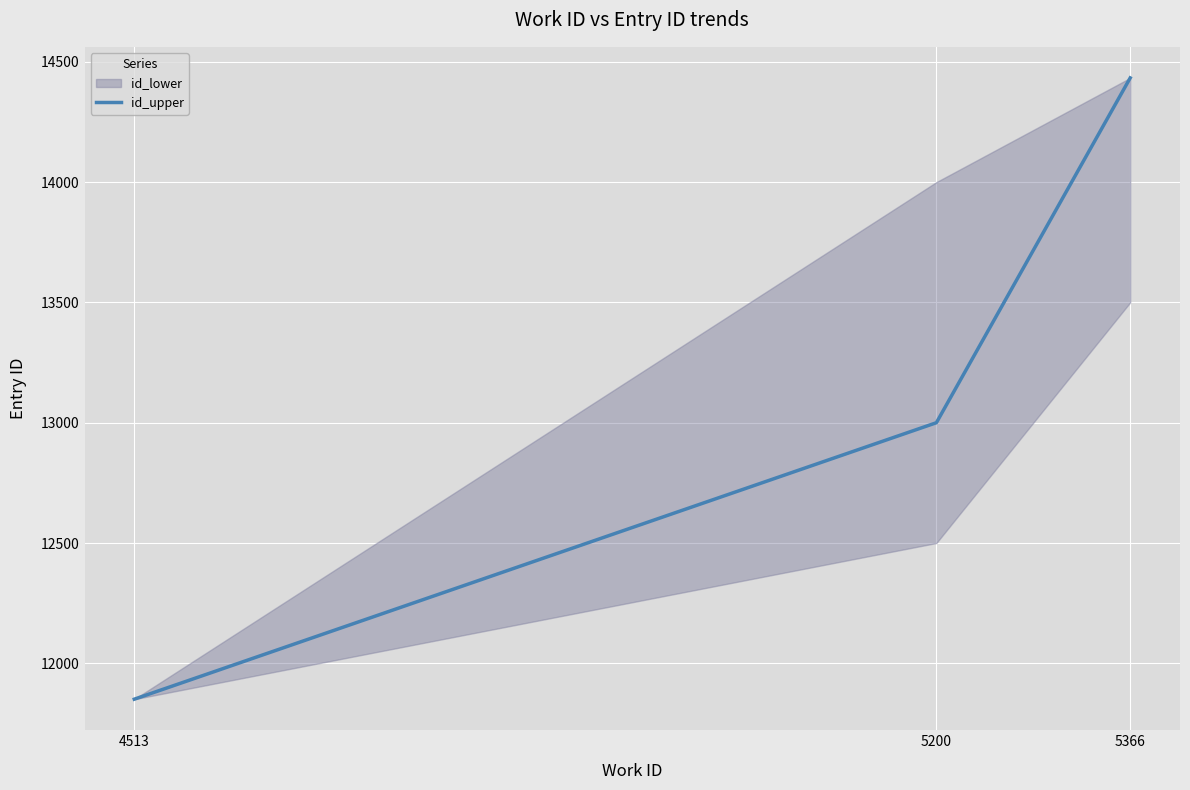

Reading left to right, what are all the values shown in this chart?

4513=11851	5200=13000	5366=14433